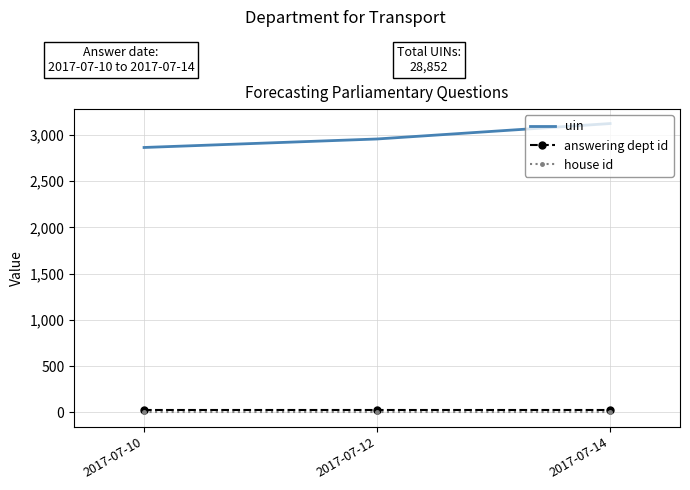

What is the difference between the highest and lowest values at 2017-07-12?

2955.5